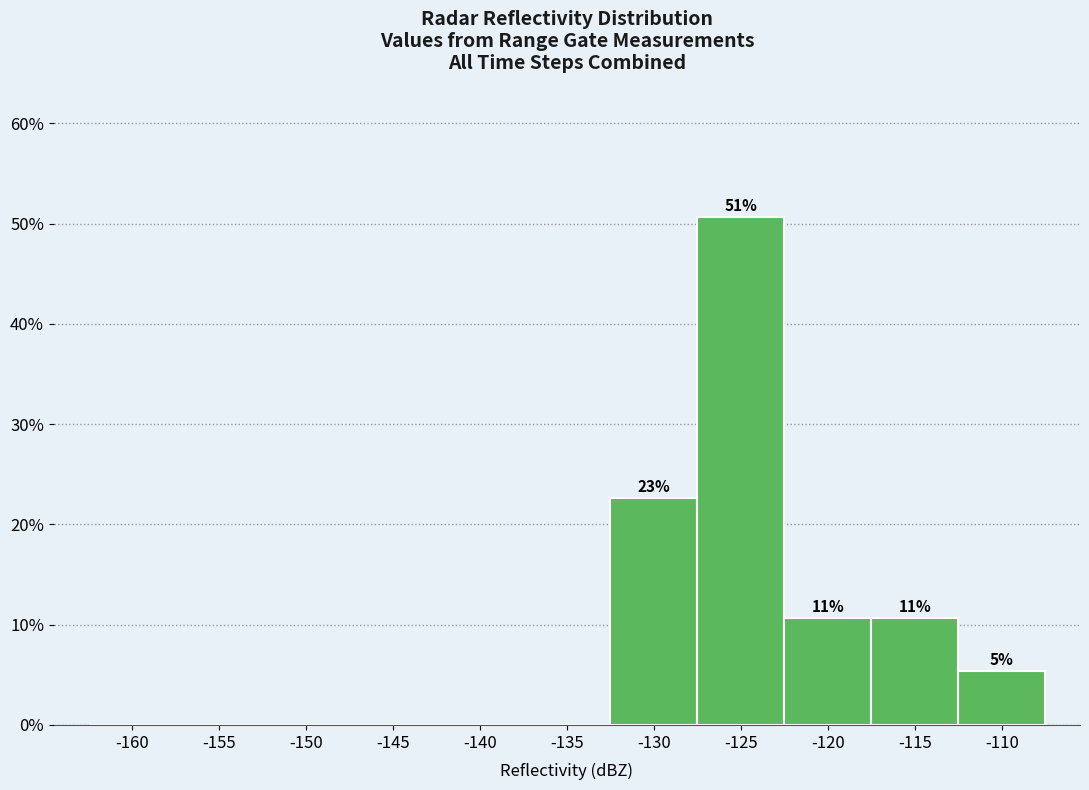

Reading right to left, transcribe all the data shown in this chart.

-110=5.3	-115=10.7	-120=10.7	-125=50.7	-130=22.7	-135=0.0	-140=0.0	-145=0.0	-150=0.0	-155=0.0	-160=0.0